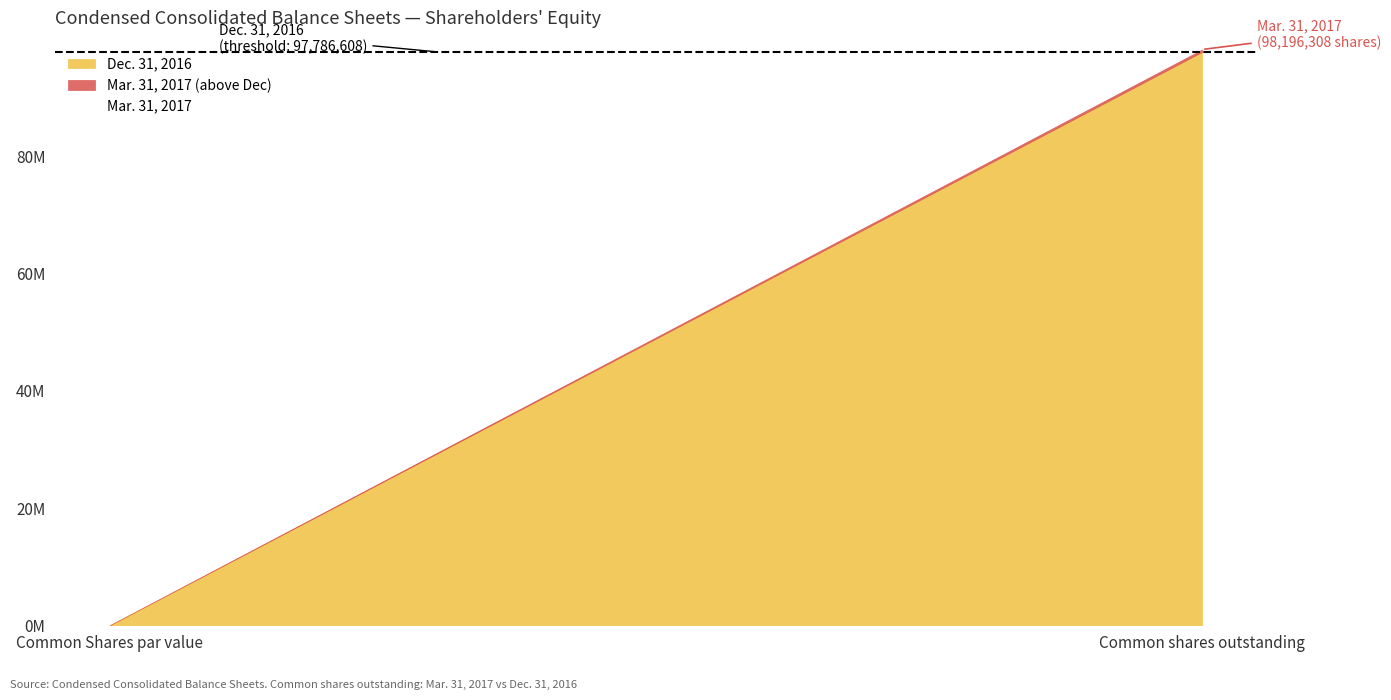

At how many categories does at least one series exceed 15533165?

1